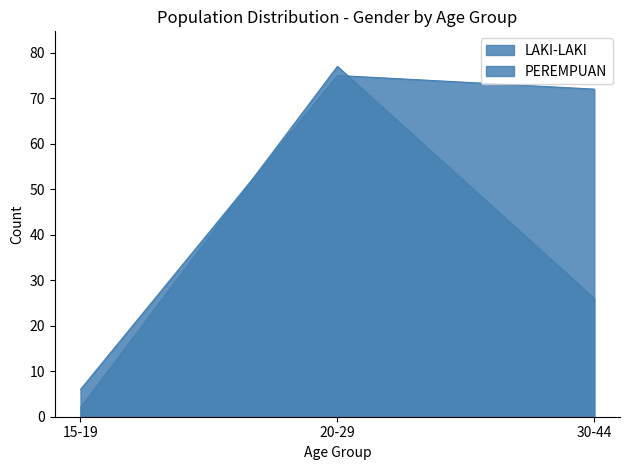

What is the total value across all series at 15-19?

8